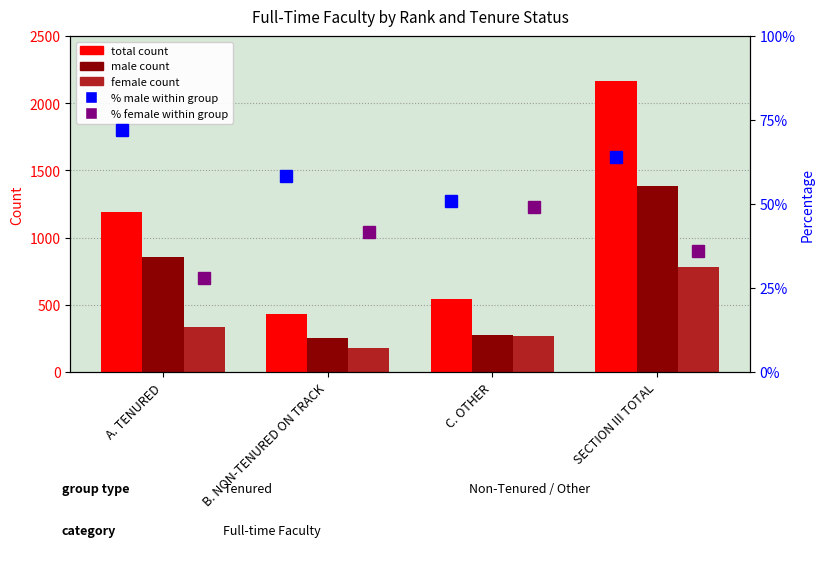

Is the value of total count at A. TENURED greater than the value of % male within group at SECTION III TOTAL?

Yes